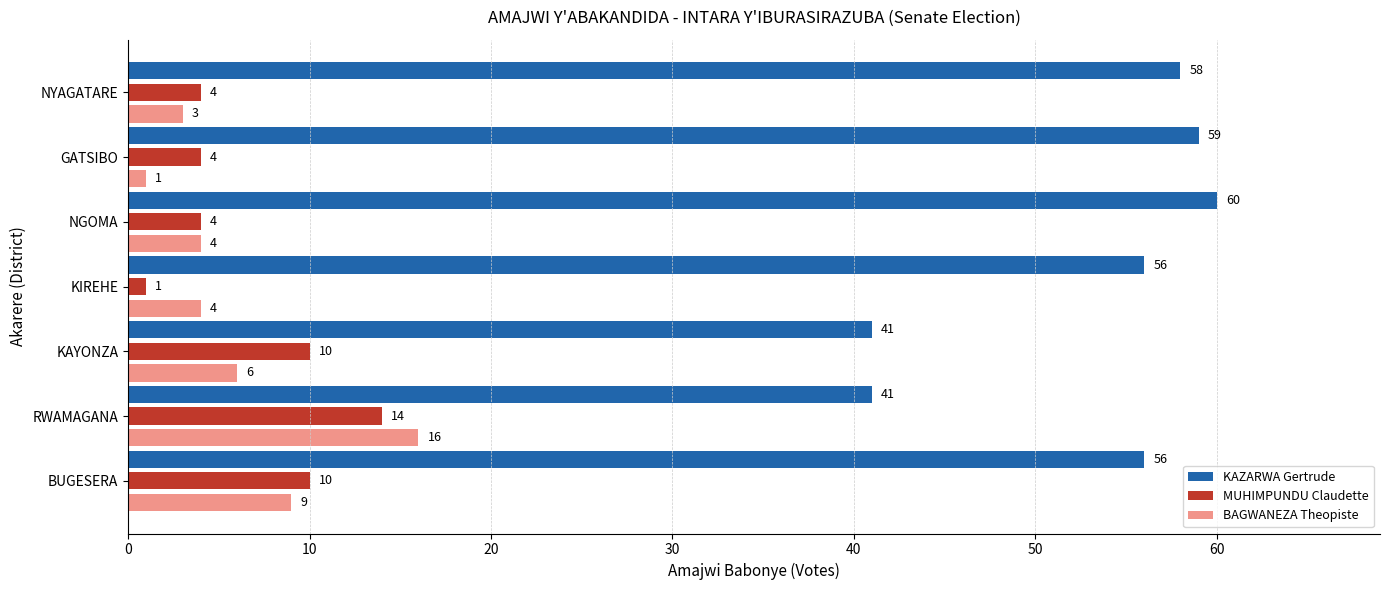

What is the difference between the second highest and minimum values in the MUHIMPUNDU Claudette series?

9